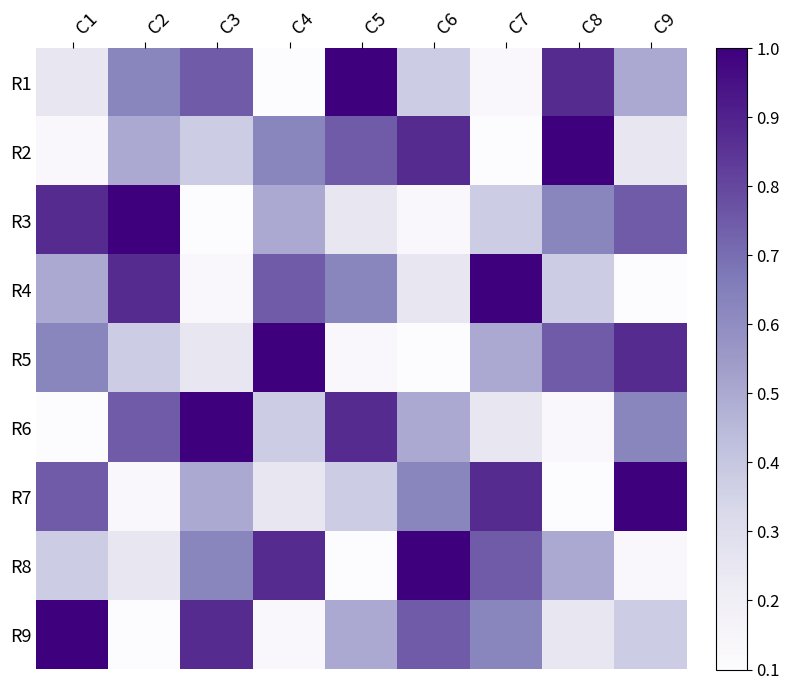

At which category is the sum across all series the highest?

C1